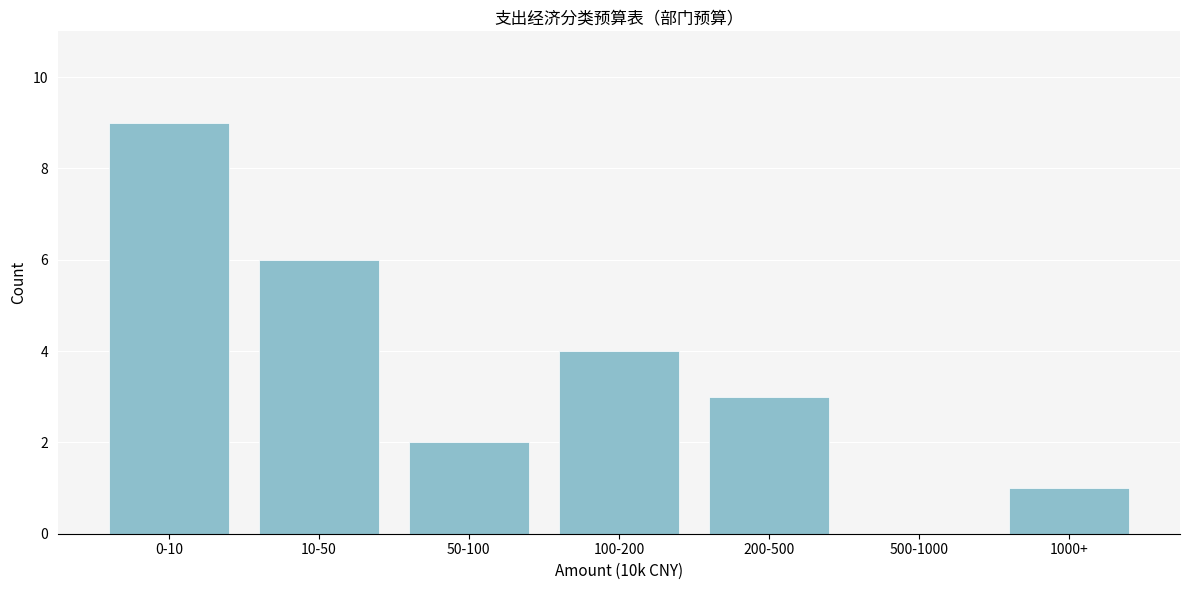

Reading left to right, list all the values displayed in this chart.

0-10=9	10-50=6	50-100=2	100-200=4	200-500=3	500-1000=0	1000+=1